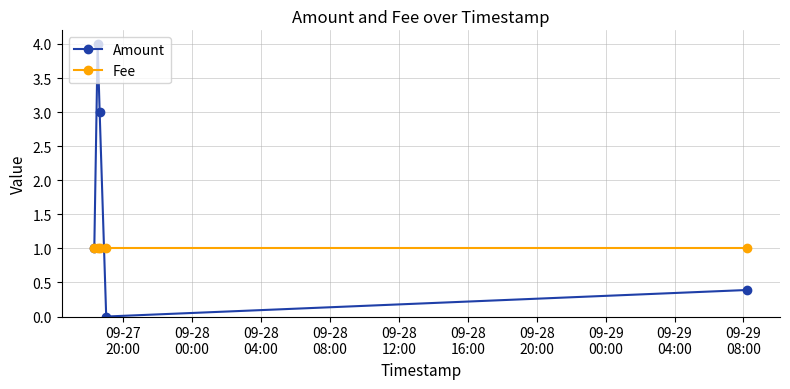

Which series has the widest spread of values?

Amount